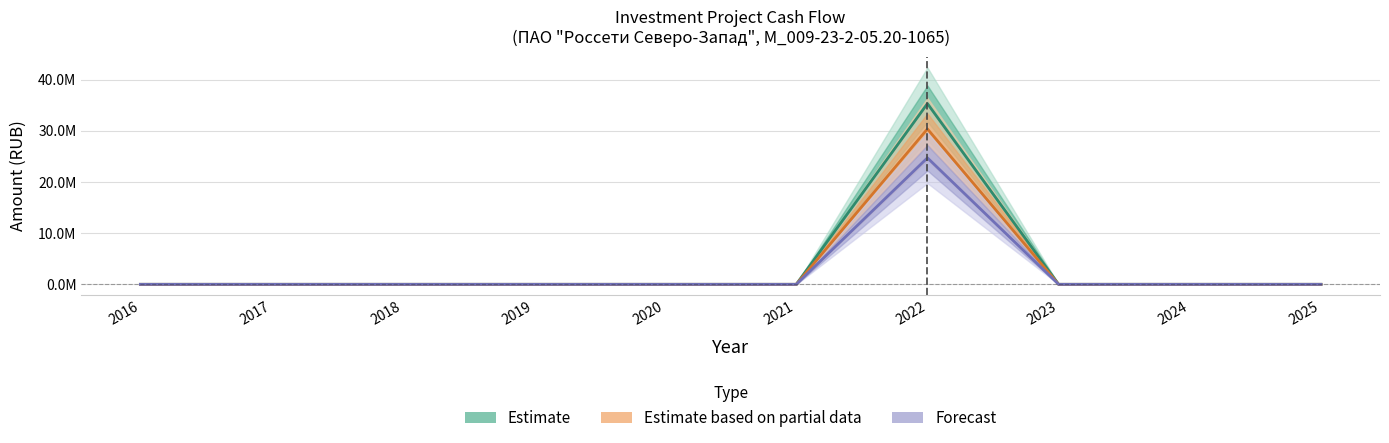

In Financing (Plan), how many points are higher than both neighbors (excluding endpoints)?

1